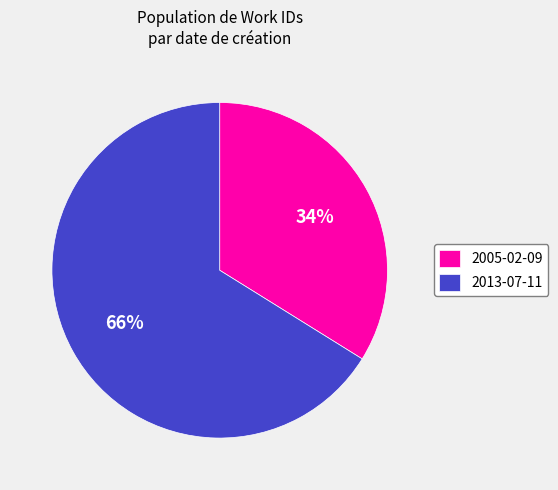

How many segments does this pie chart have?

2